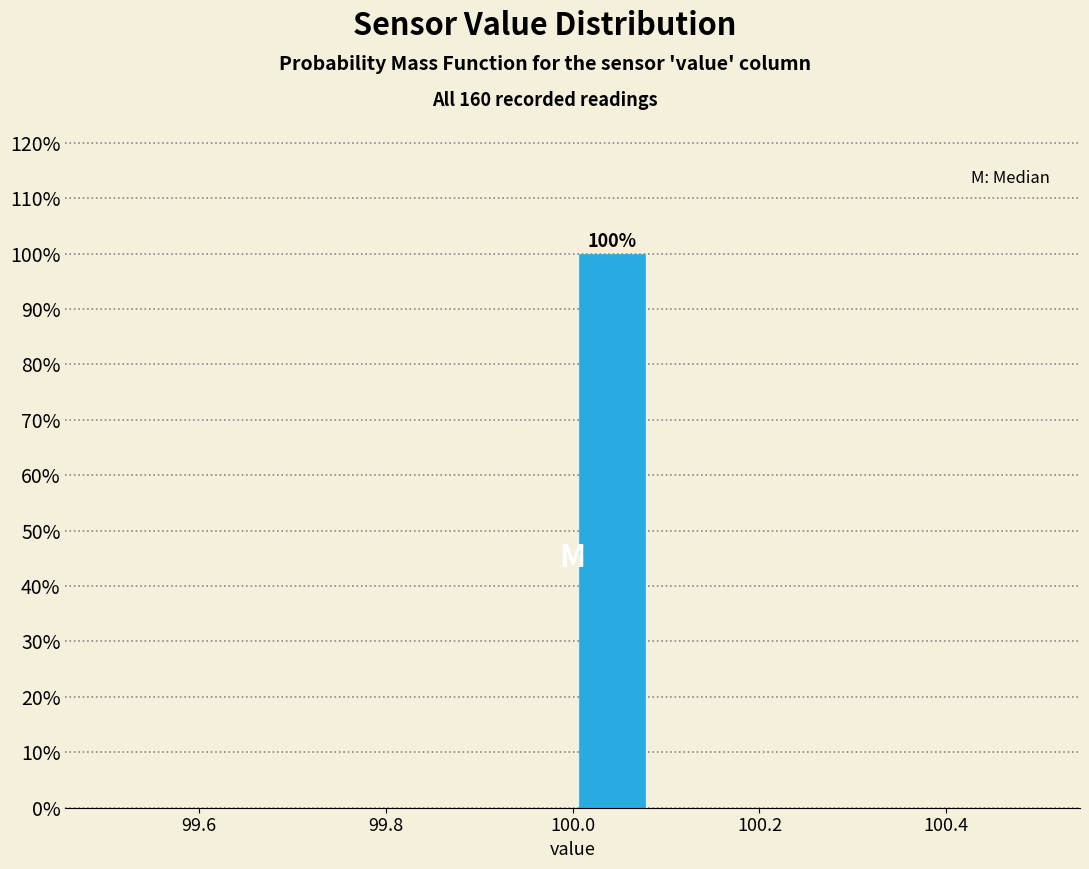

Which range on the x-axis has the tallest bar?

100.00 to 100.08